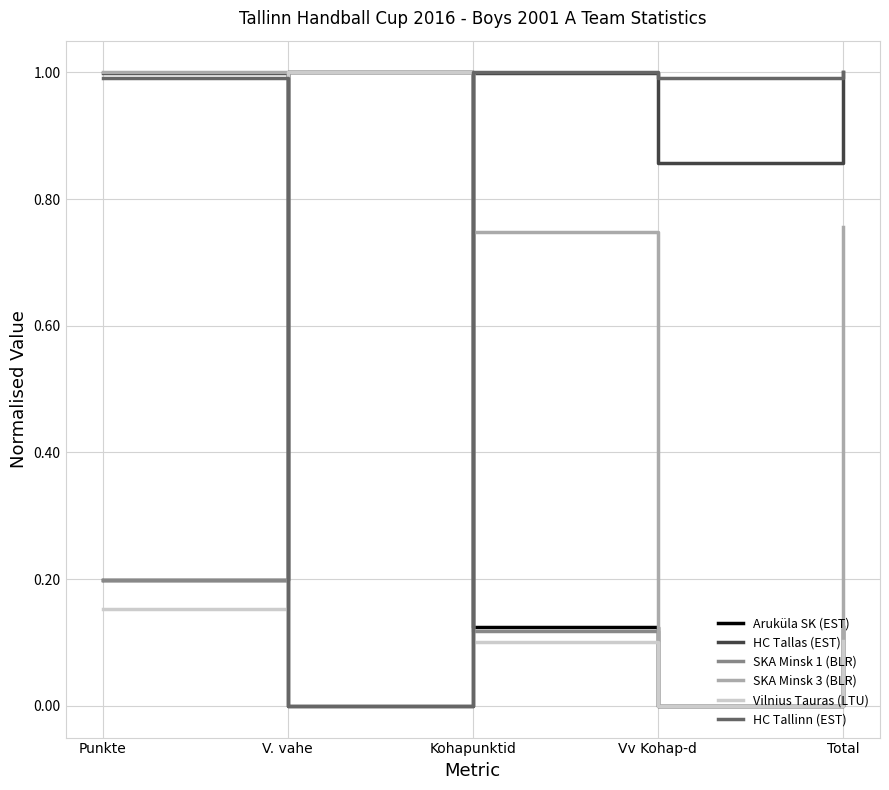

The SKA Minsk 1 (BLR) series shows 0.1 at Kohapunktid. True or false?

True